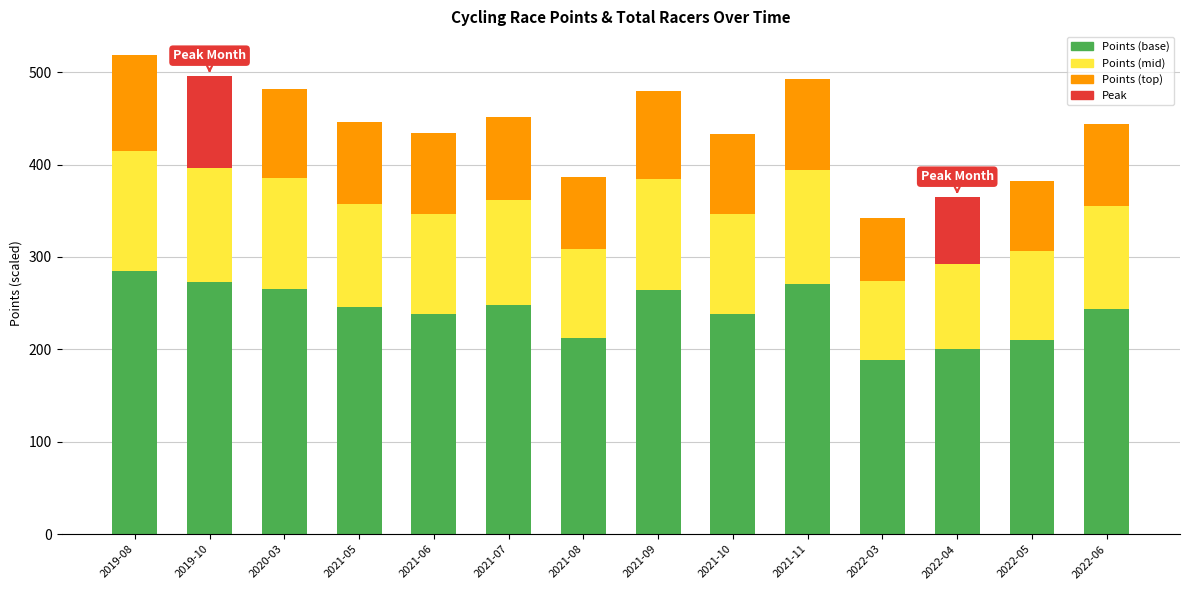

At 2021-11, list the series in order from largest to smallest.

Points (base), Points (mid), Points (top)